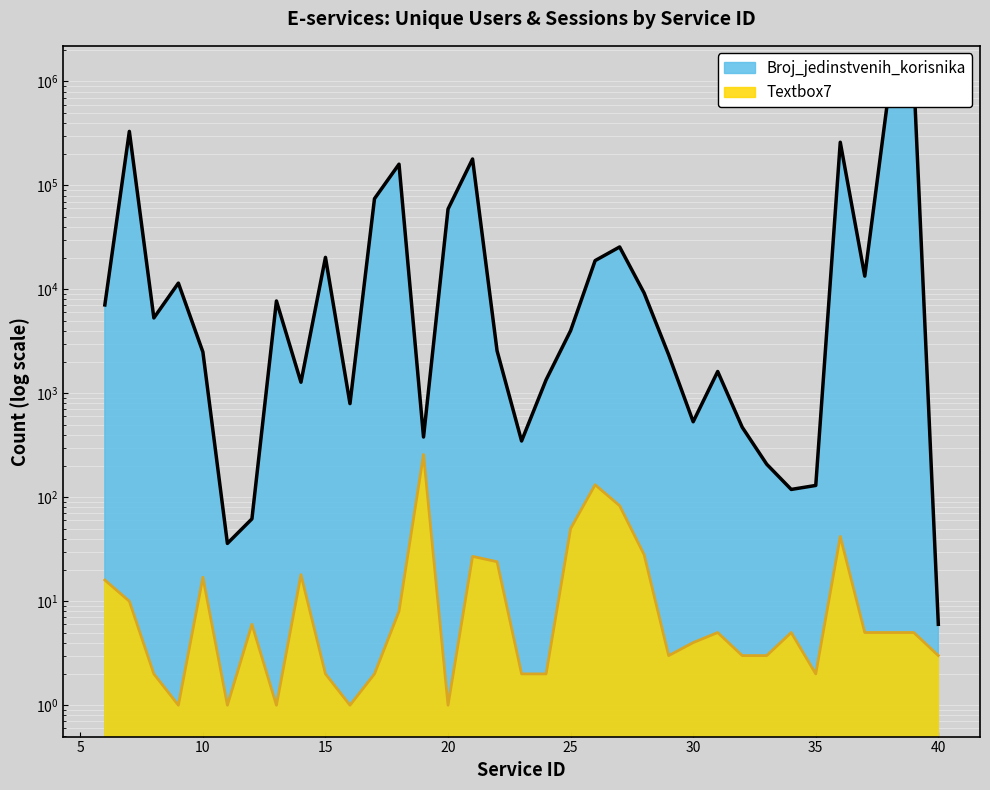

At which label does Textbox7 reach its minimum?

9